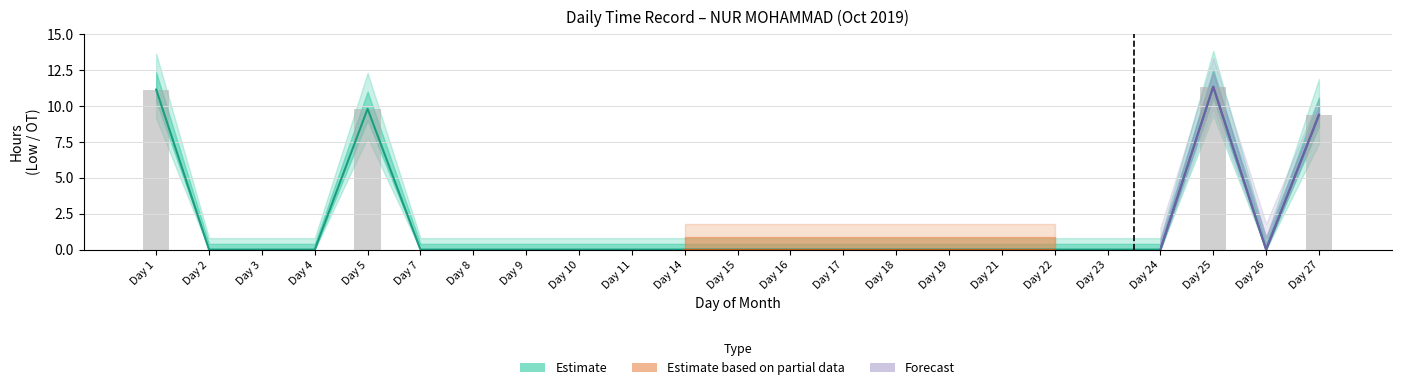

The chart shows a value of 0.0 at 4. True or false?

True